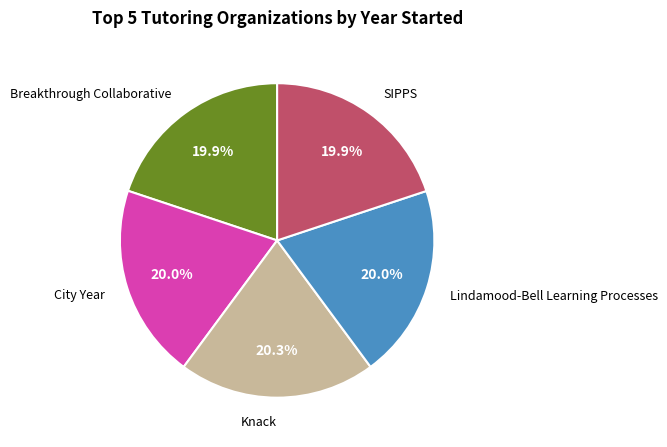

Does any single category account for the majority?

No